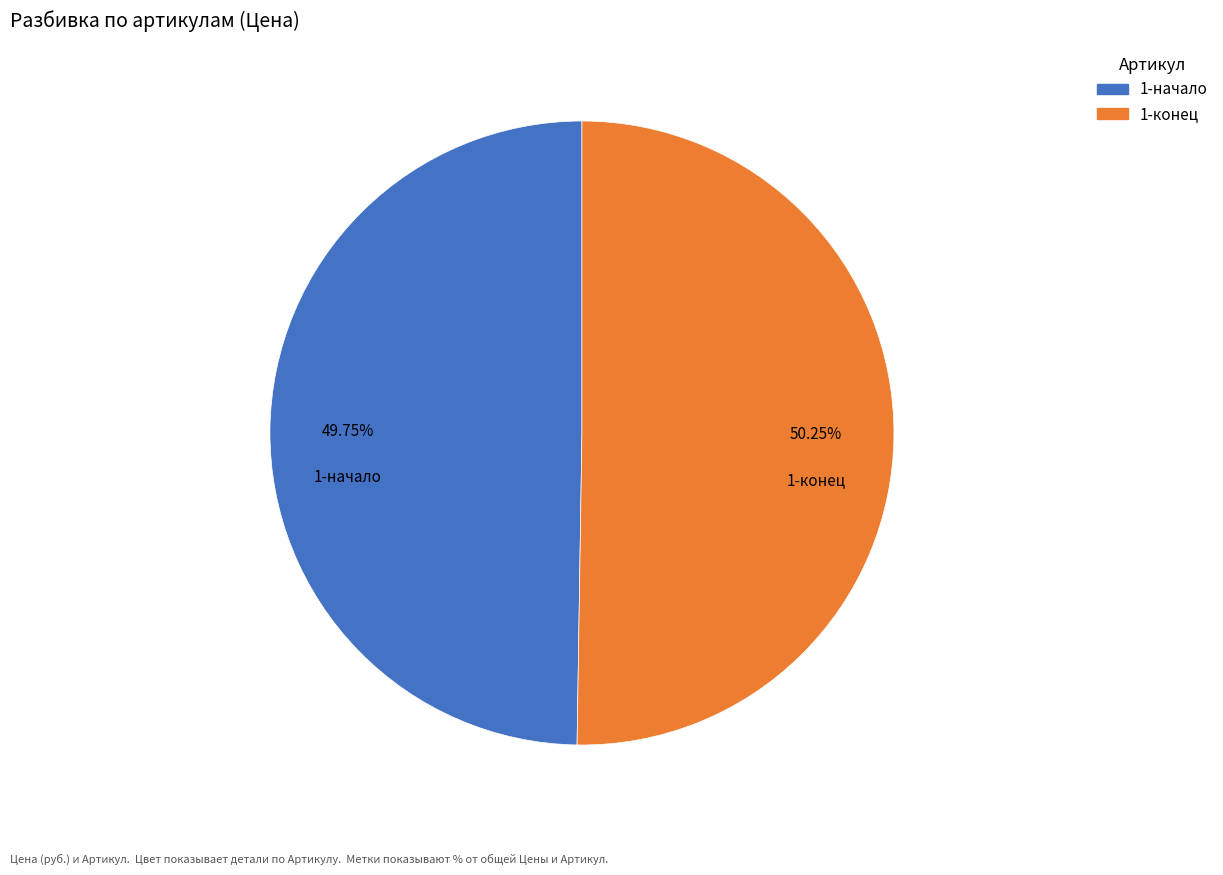

Is there any slice that represents more than half of the pie?

Yes